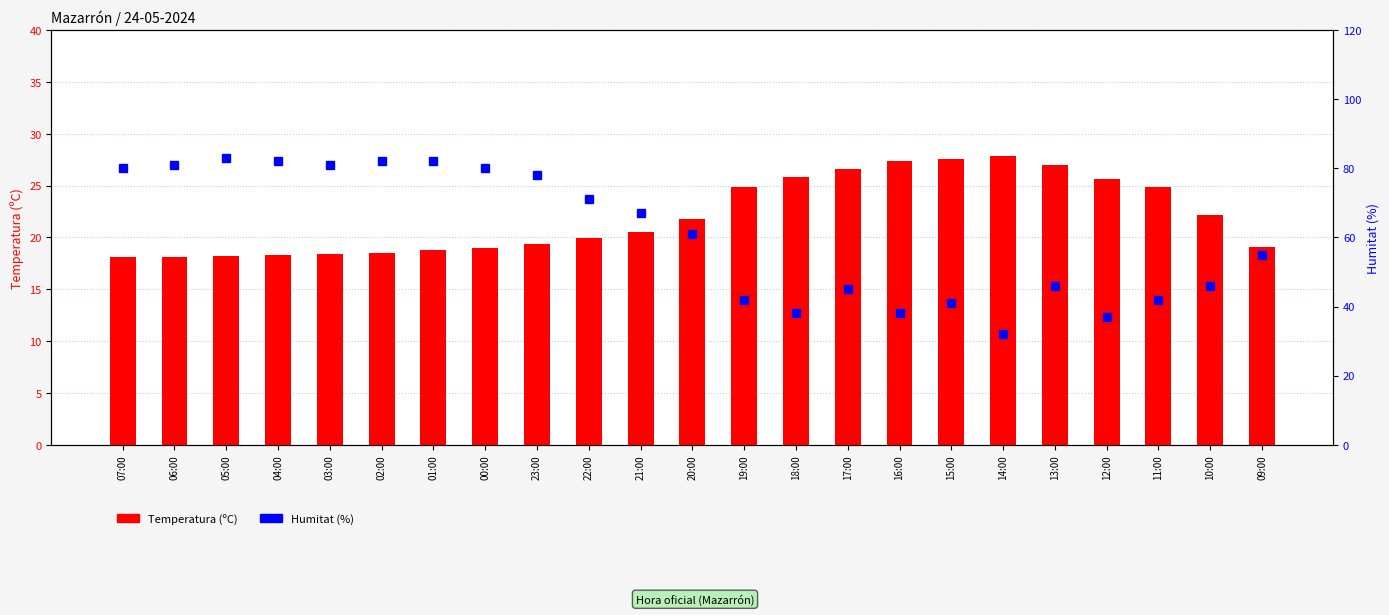

What is the label of the 22nd bar from the right?

06:00